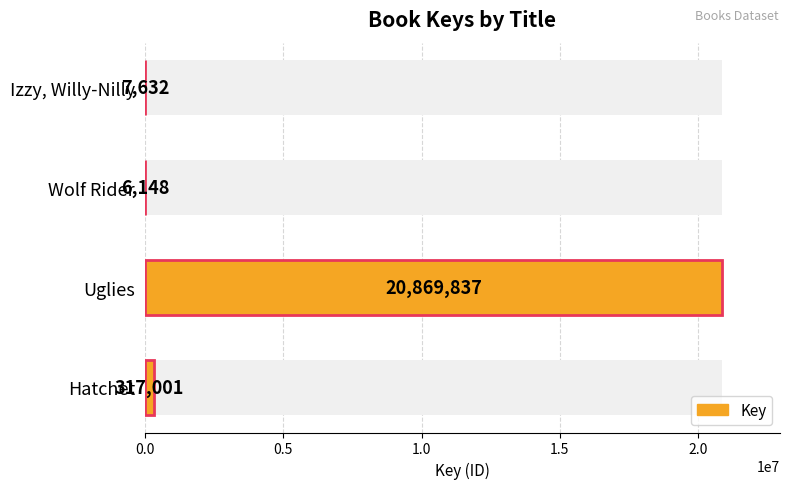

Which has a higher value, Wolf Rider or Izzy, Willy-Nilly?

Izzy, Willy-Nilly